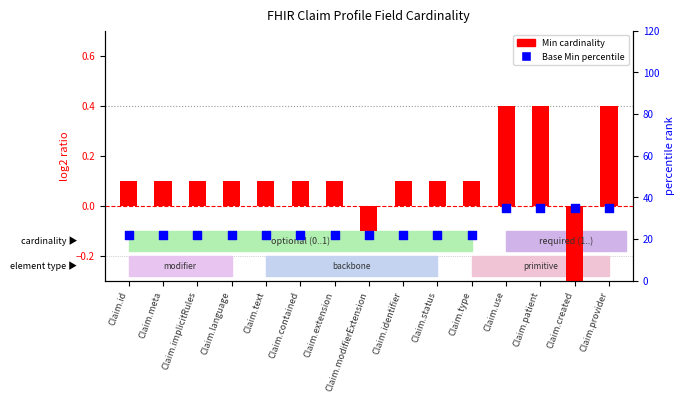

Which series reaches the minimum Y coordinate?

Min cardinality